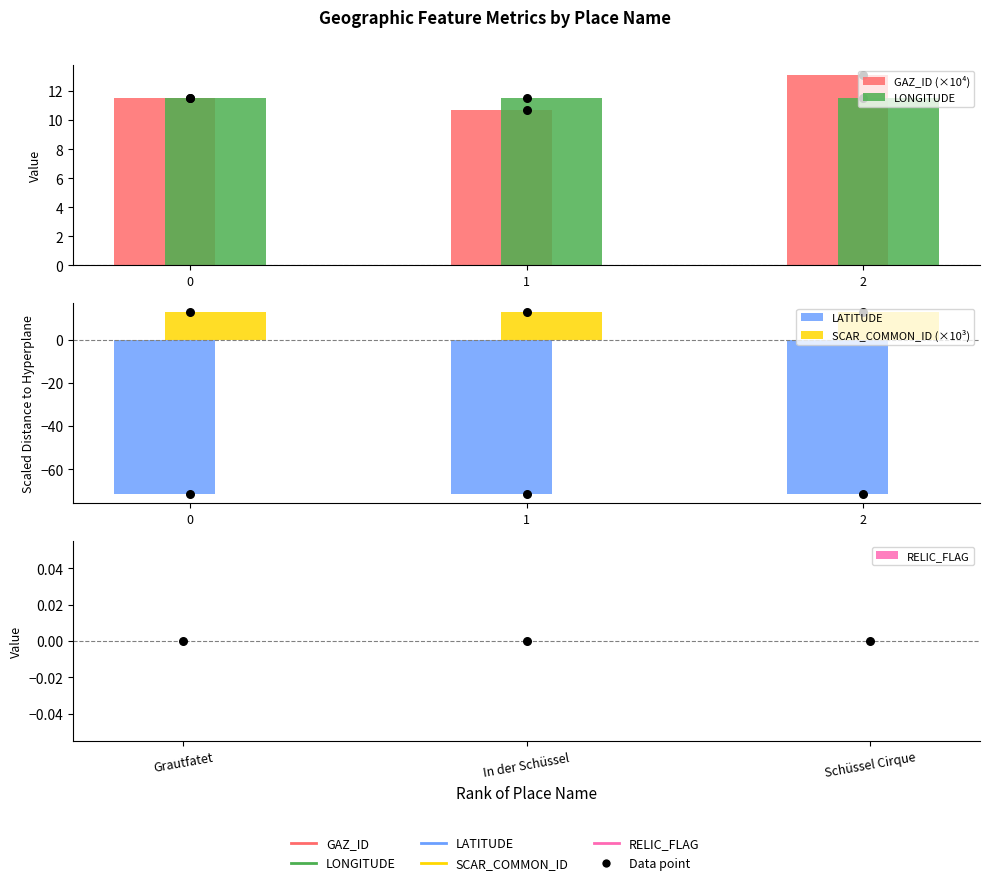

Which series reaches the maximum Y coordinate?

GAZ_ID (×10⁴)